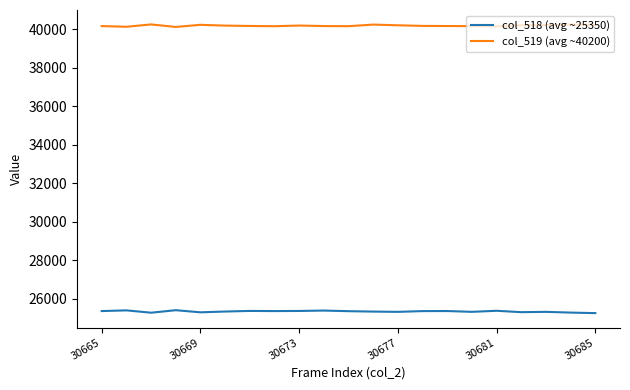

How many distinct data groups are displayed?

2